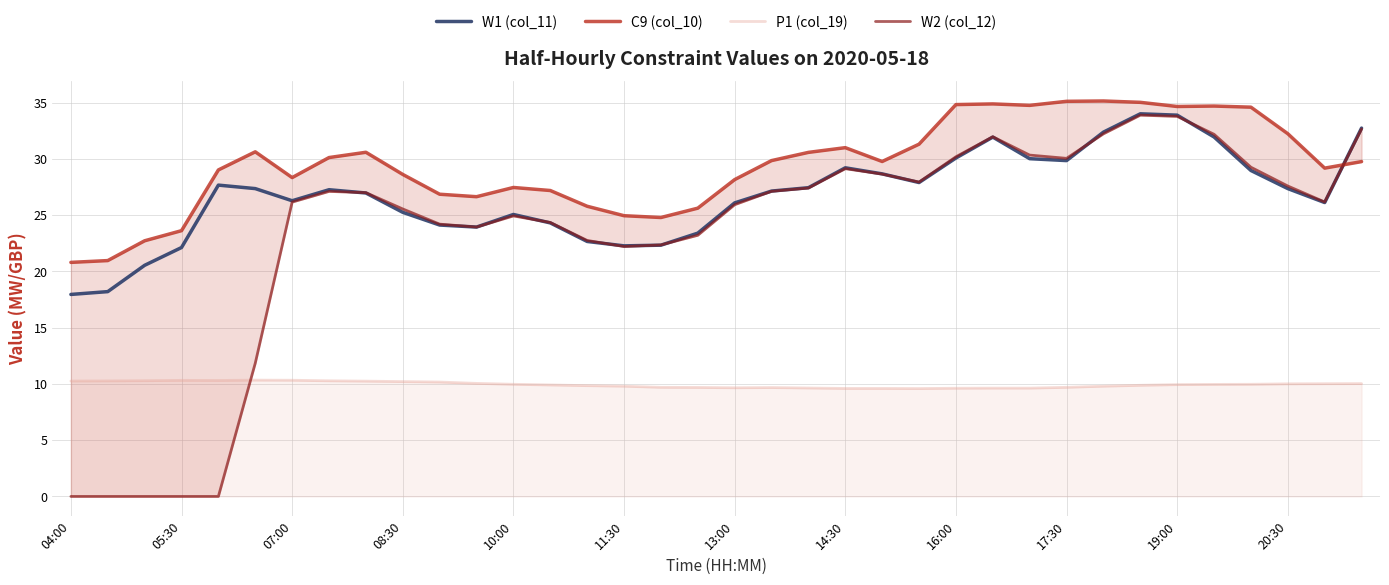

Between which two adjacent categories do C9 (col_10) and W1 (col_11) first intersect?

34 and 35